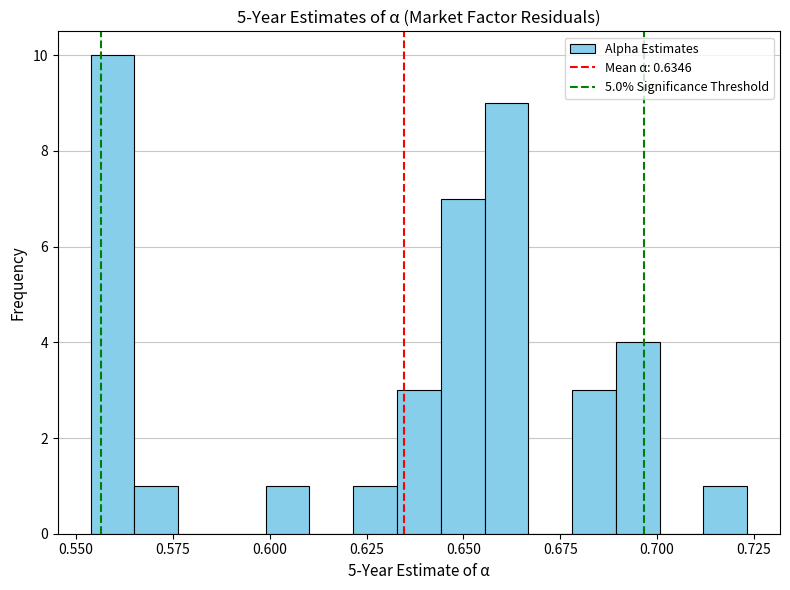

Around what value on the x-axis is the tallest bar? Give the approximate position of its centre, as read against the axis.

0.560